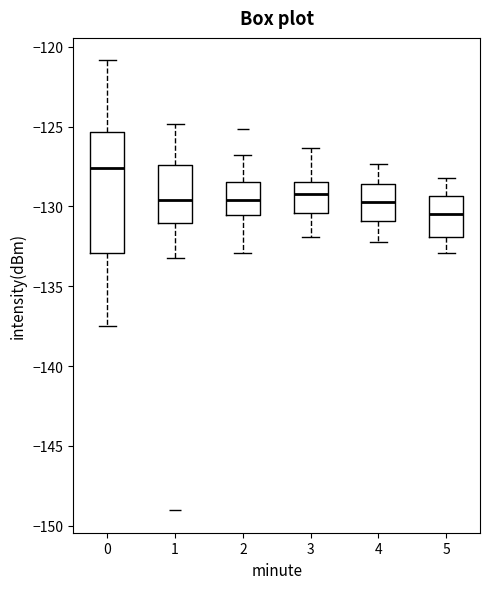

Where does the lower whisker of the box at x = 3 end on the y-axis? The values are not printed on the chart, so give them approximately, as read against the axis.

-132.0